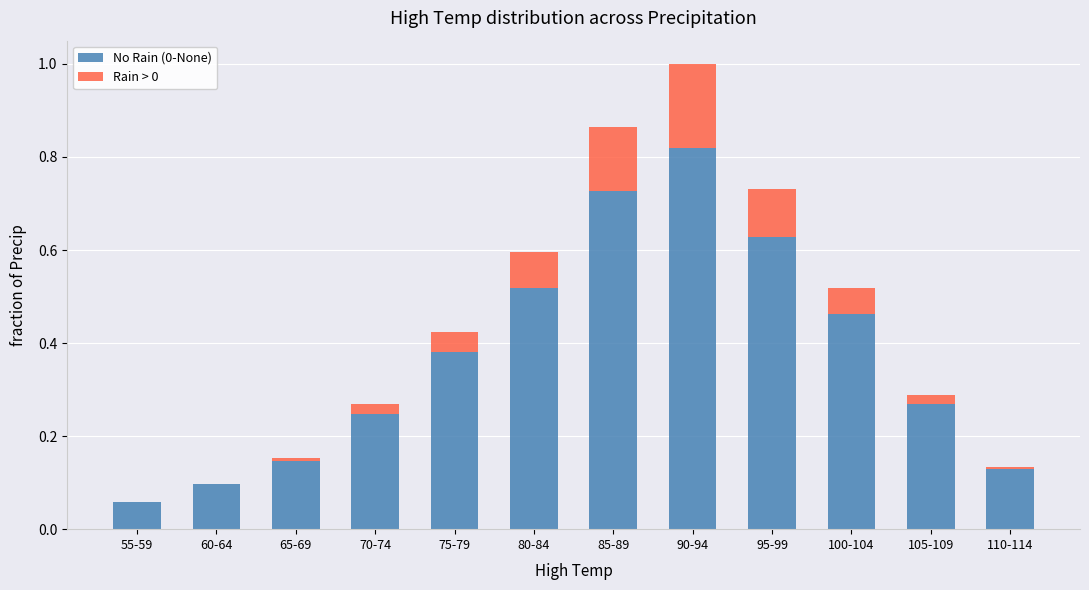

Which category has the highest value in the No Rain (0-None) series?

90-94